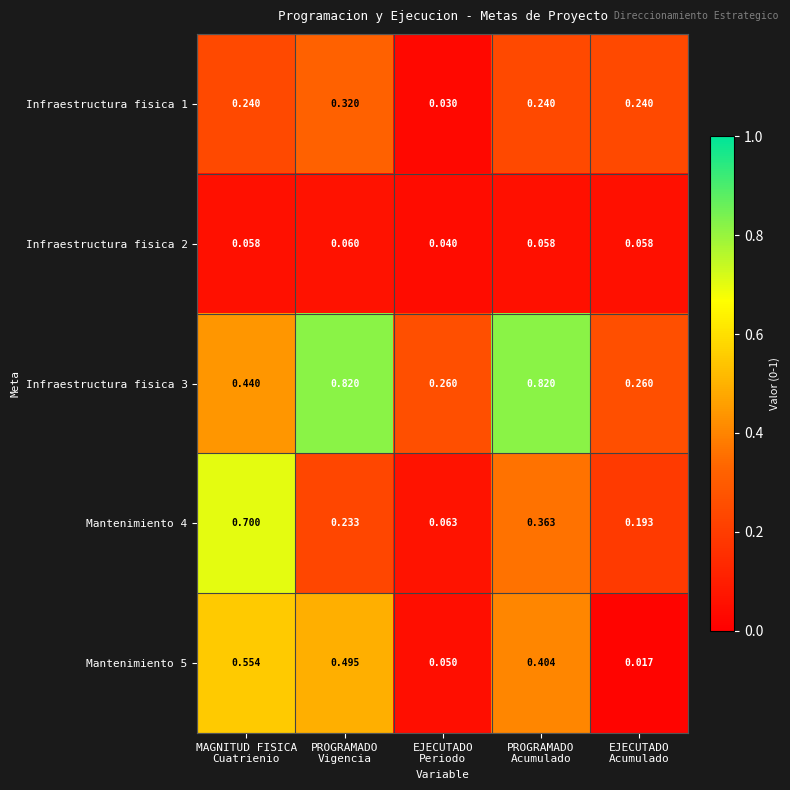

What is the total value across all series at PROGRAMADO
Vigencia?

1.9